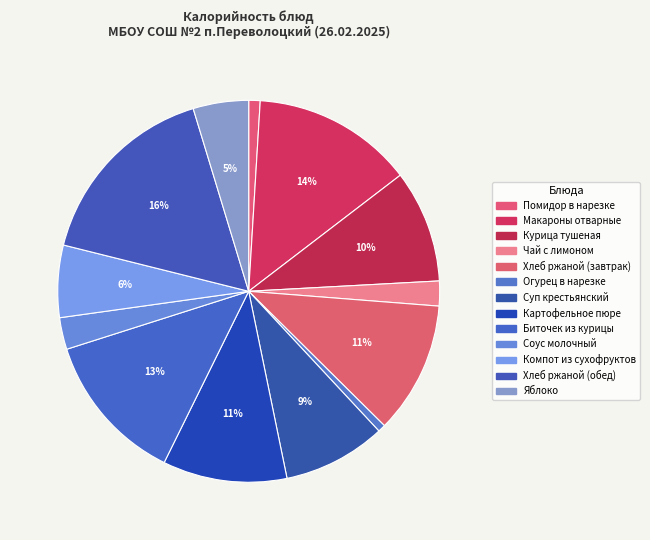

True or false: Хлеб ржаной (обед) accounts for 16% of the total.

True